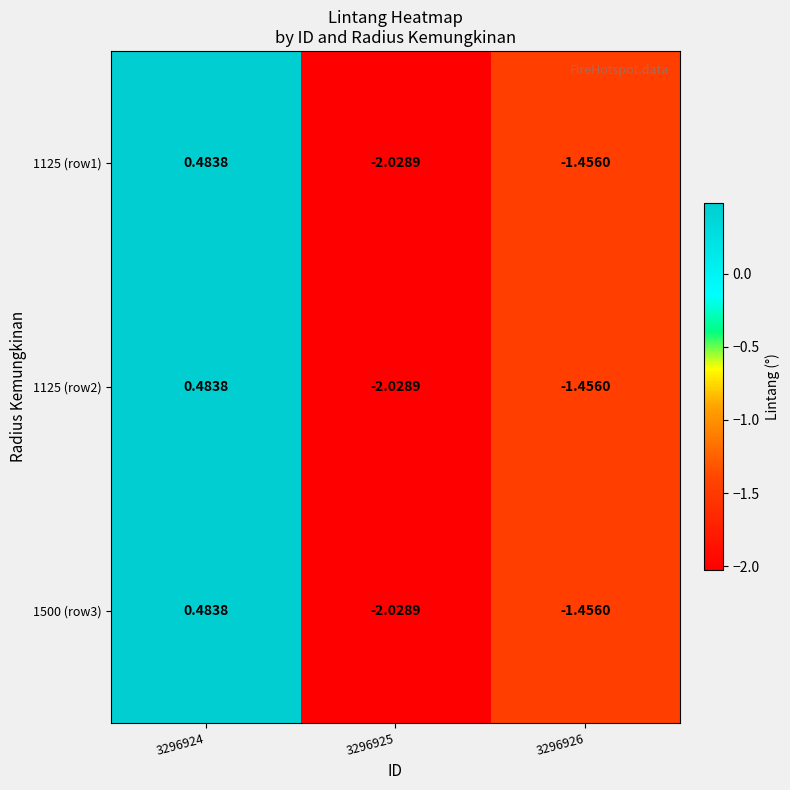

How many series are shown in this chart?

3